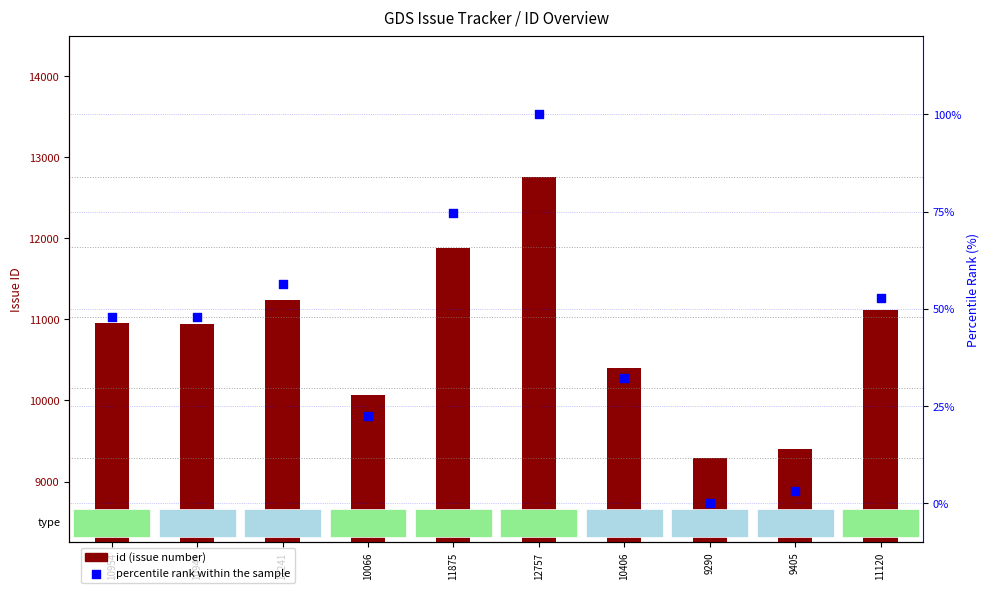

Which series contains the lowest Y value?

percentile rank within the sample